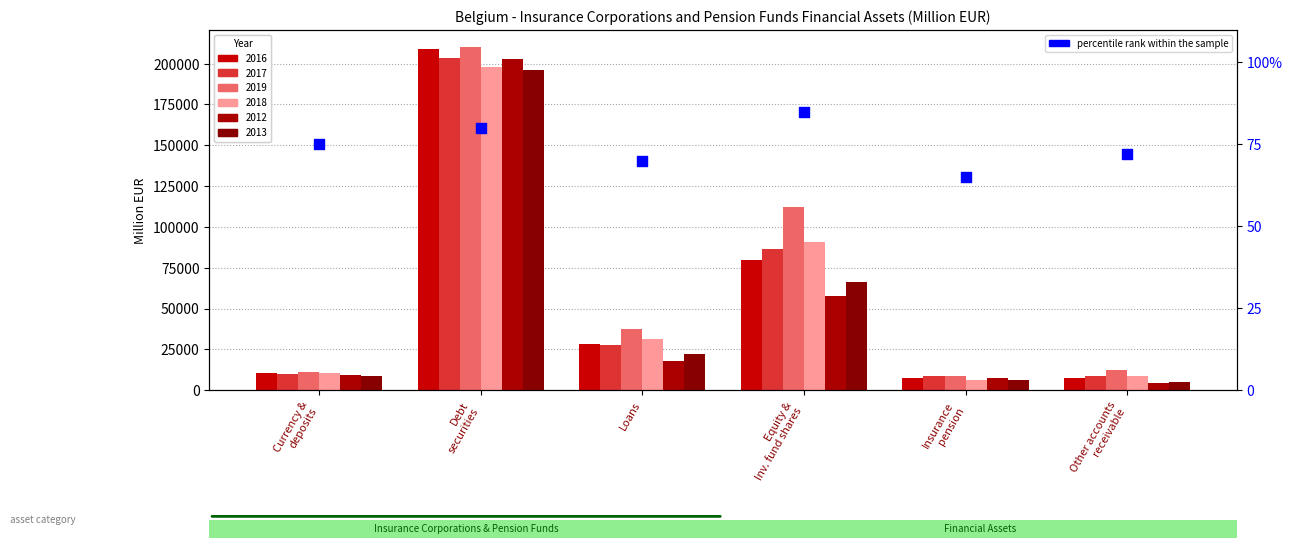

What is the ratio of the value at Debt
securities to the value at Currency &
deposits?

1.1